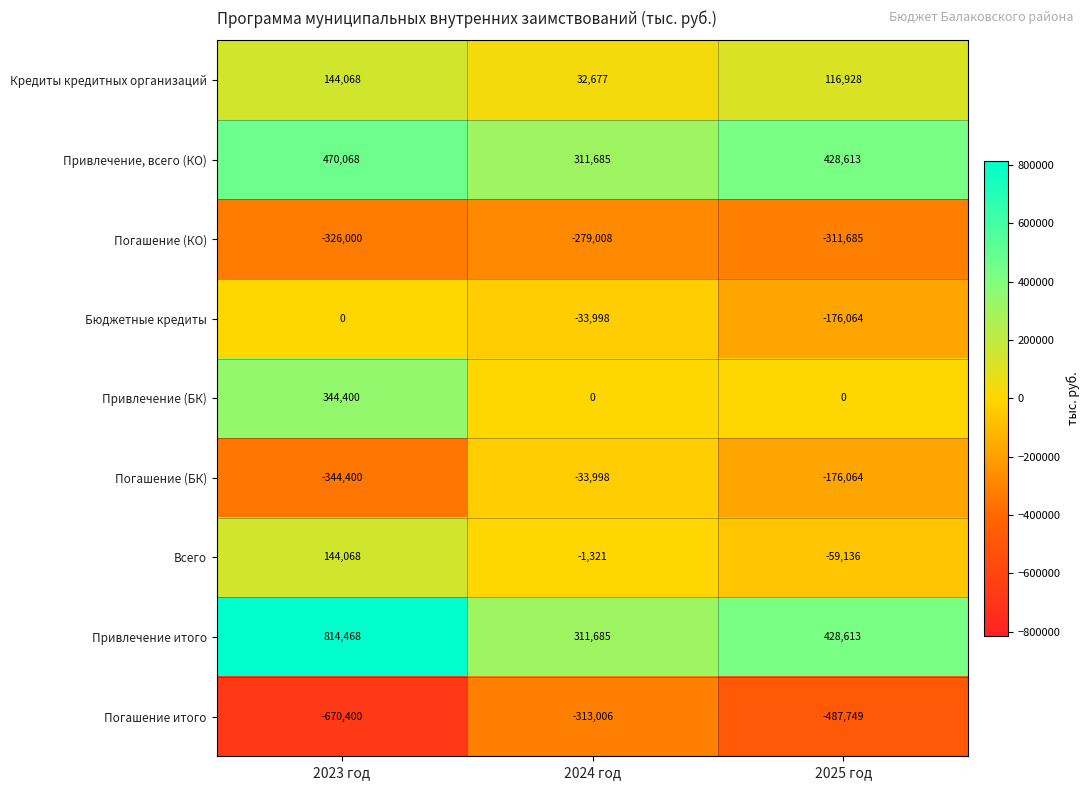

The Кредиты кредитных организаций series shows 116928 at 2025 год. True or false?

True